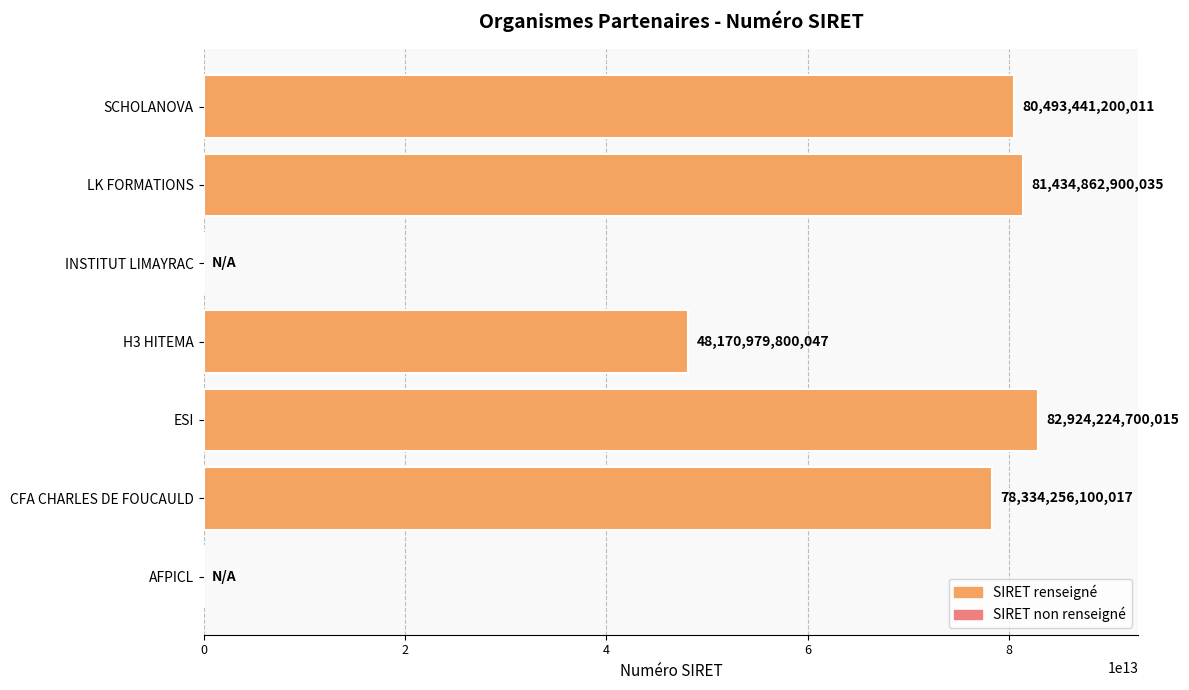

At which category does the chart reach its peak across all series?

ESI